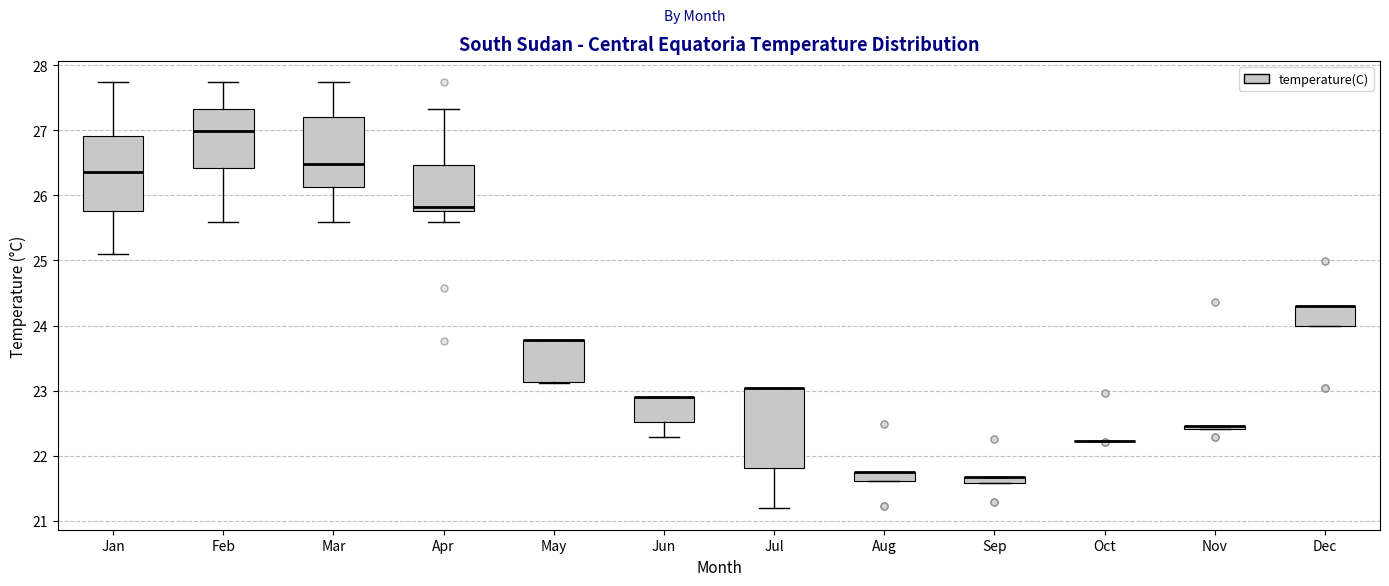

Where is the upper edge of the box for Jun on the y-axis? The values are not printed on the chart, so give them approximately, as read against the axis.

22.9